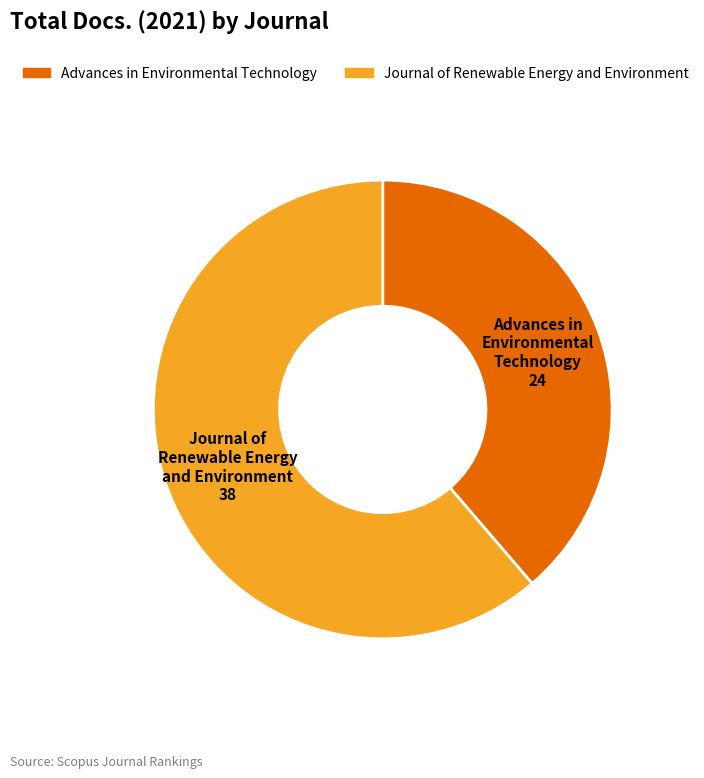

The Journal of Renewable Energy and Environment slice represents 61% of the pie. True or false?

True